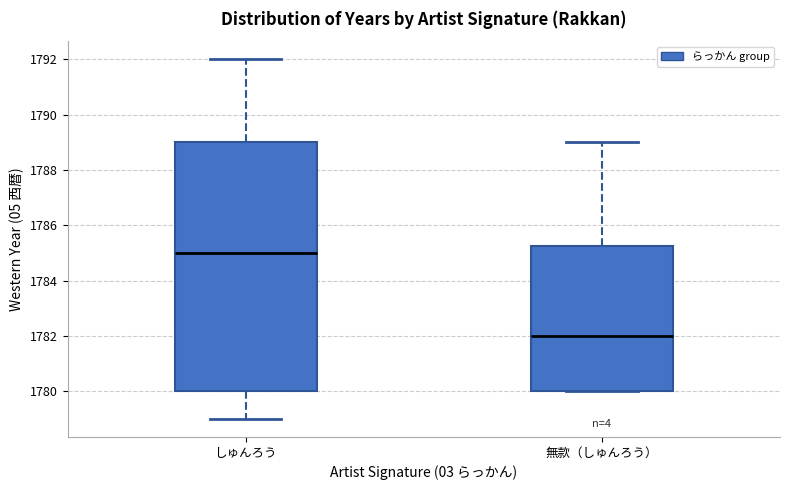

Comparing the boxes themselves (not the whiskers), which one is the tallest?

しゅんろう